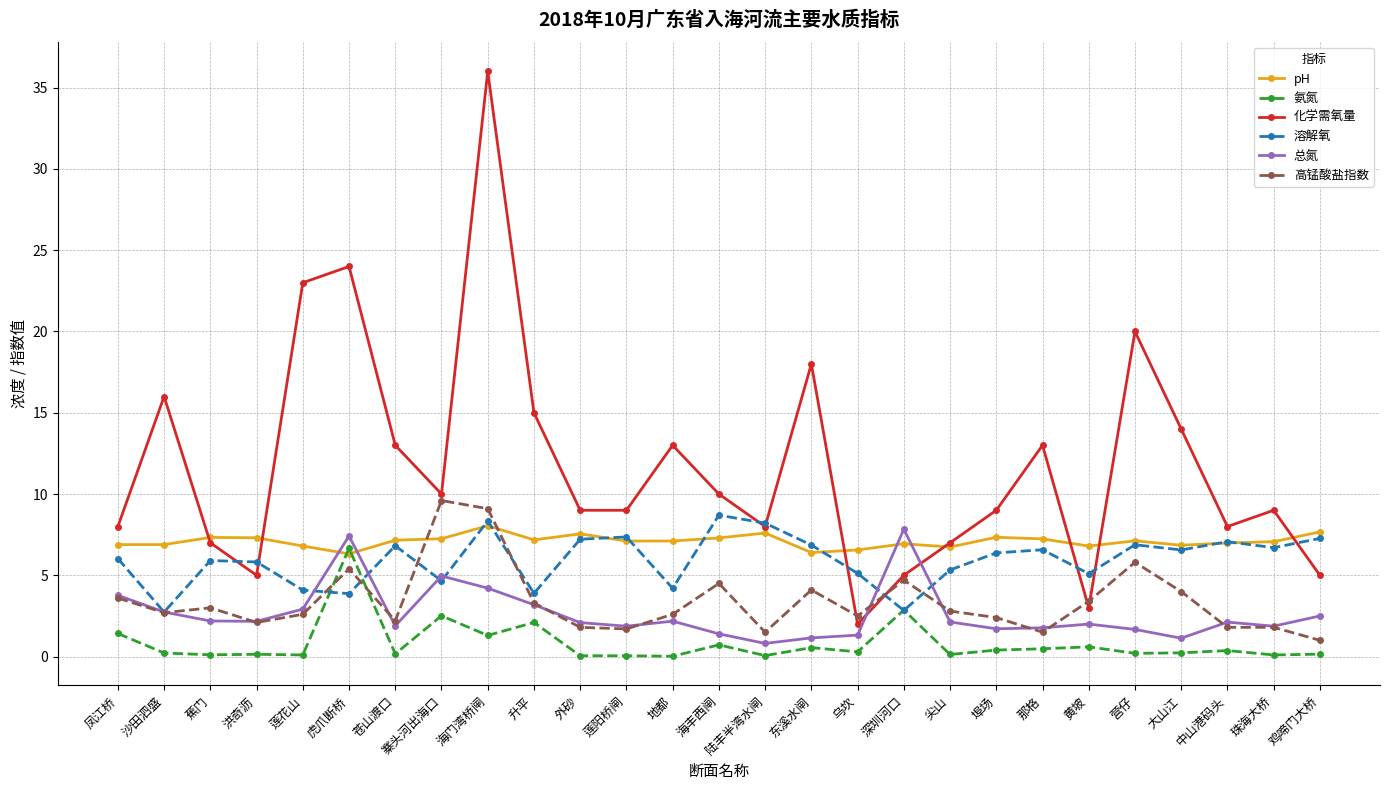

What is the spread (max minus min) of values at 海丰西闸?

9.3